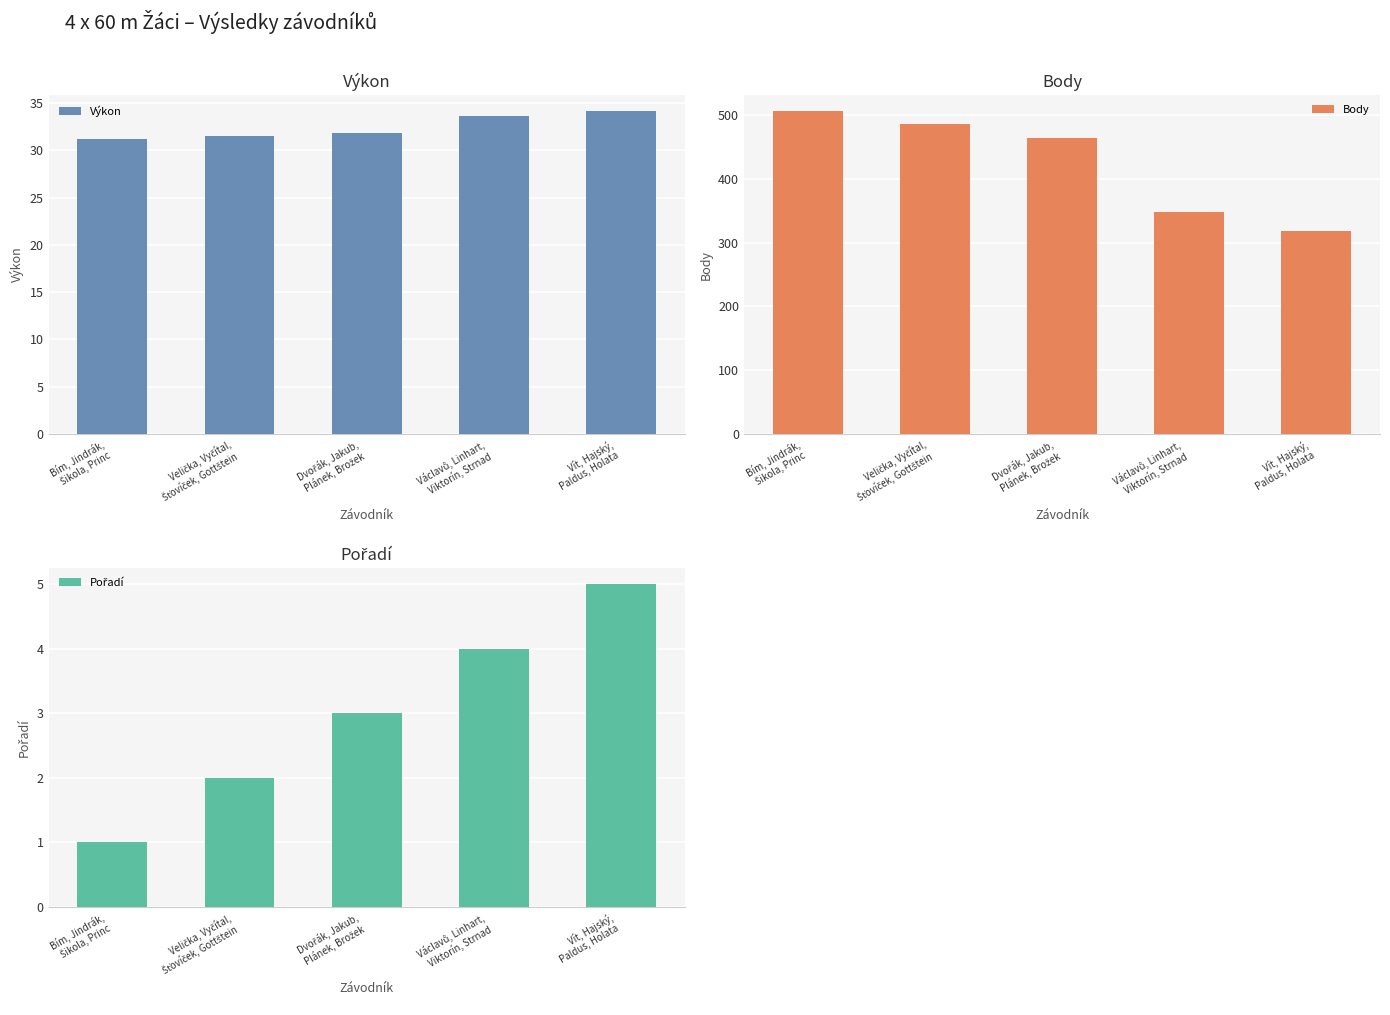

Where is Pořadí nearest to the value 3?

Dvořák, Jakub,
Plánek, Brožek